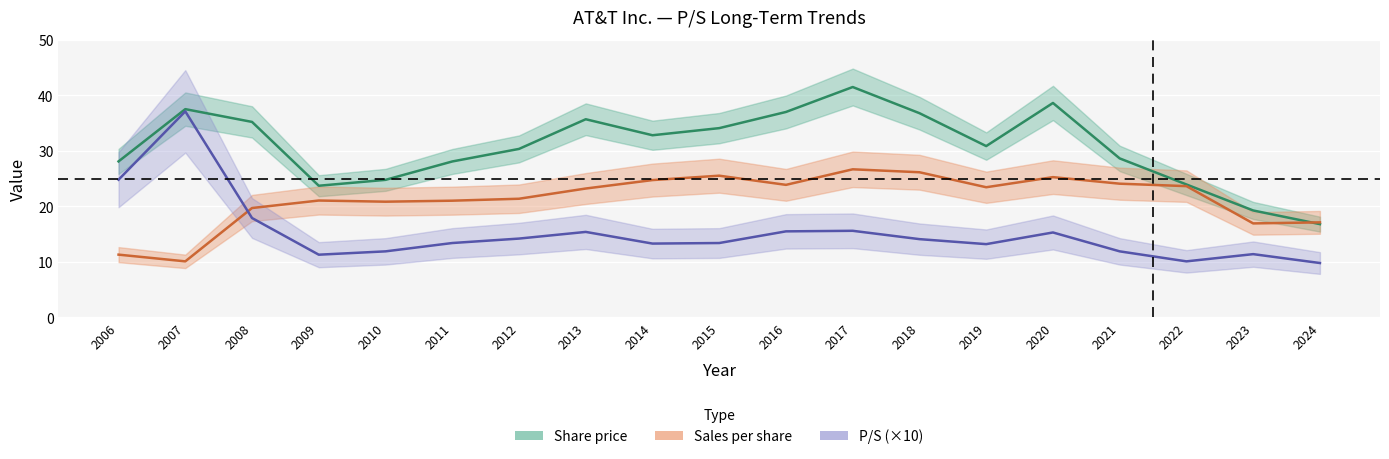

After their last crossing, which series has the higher values: P/S or Sales per share?

Sales per share